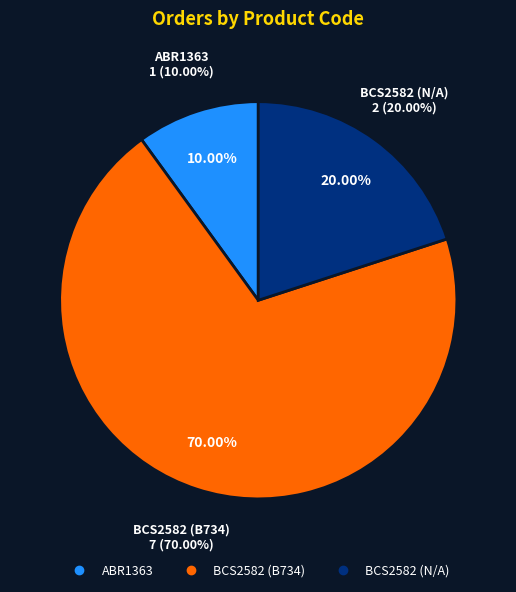

Between ABR1363 and BCS2582 (N/A), which is larger?

BCS2582 (N/A)